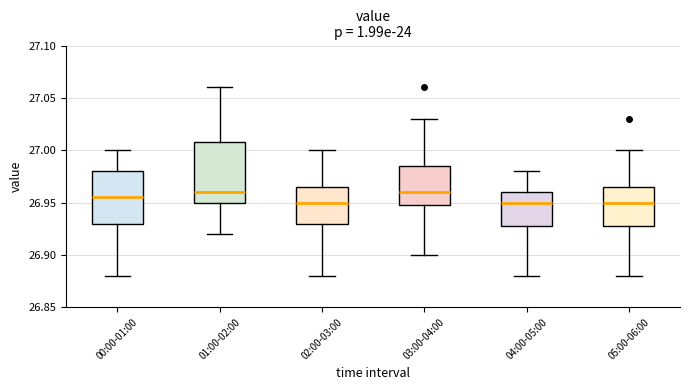

Reading left to right, transcribe this box plot: for each box, give where its median line is, the range the box spans, and where its two whiskers end, as read against the y-axis. The values are not printed on the chart, so give them approximately, as read against the axis.

00:00-01:00: median 26.955, box 26.930 to 26.980, whiskers 26.880 to 27.000
01:00-02:00: median 26.960, box 26.950 to 27.010, whiskers 26.920 to 27.060
02:00-03:00: median 26.950, box 26.930 to 26.965, whiskers 26.880 to 27.000
03:00-04:00: median 26.960, box 26.950 to 26.985, whiskers 26.900 to 27.030
04:00-05:00: median 26.950, box 26.930 to 26.960, whiskers 26.880 to 26.980
05:00-06:00: median 26.950, box 26.930 to 26.965, whiskers 26.880 to 27.000